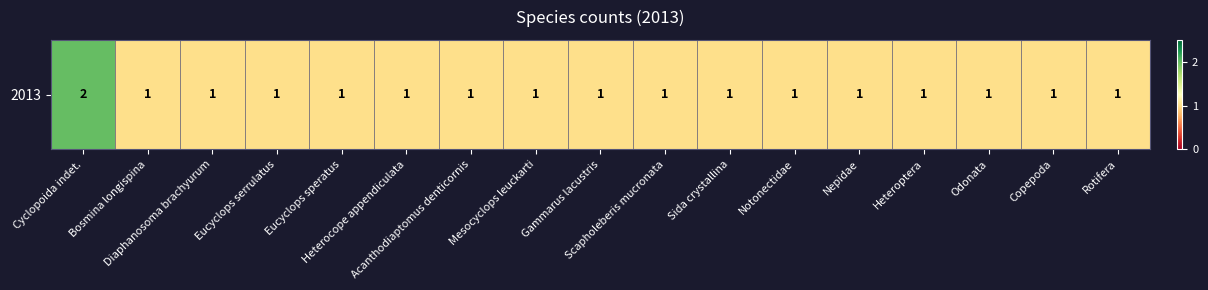

What is the difference between the maximum and minimum values?

1